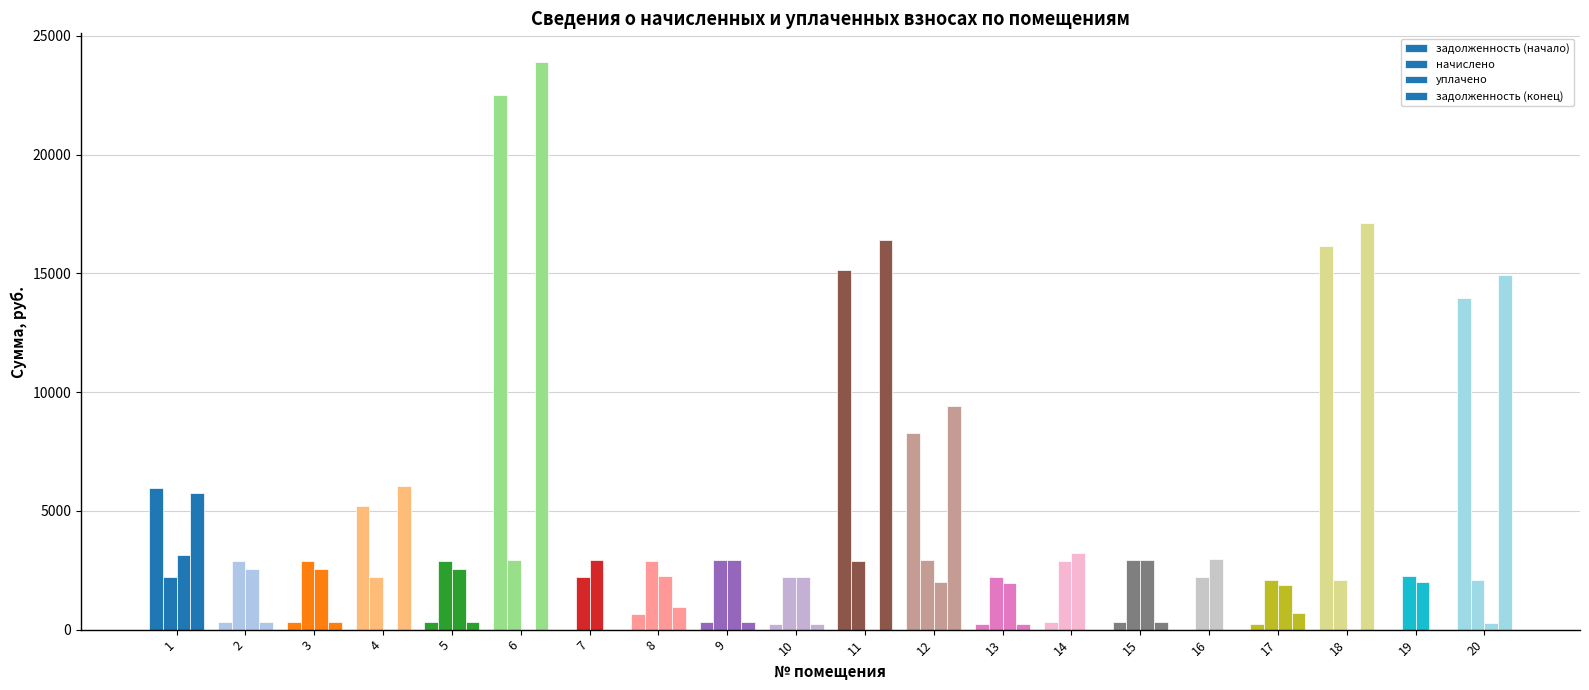

Are the bars grouped side by side (vs. stacked)?

Yes